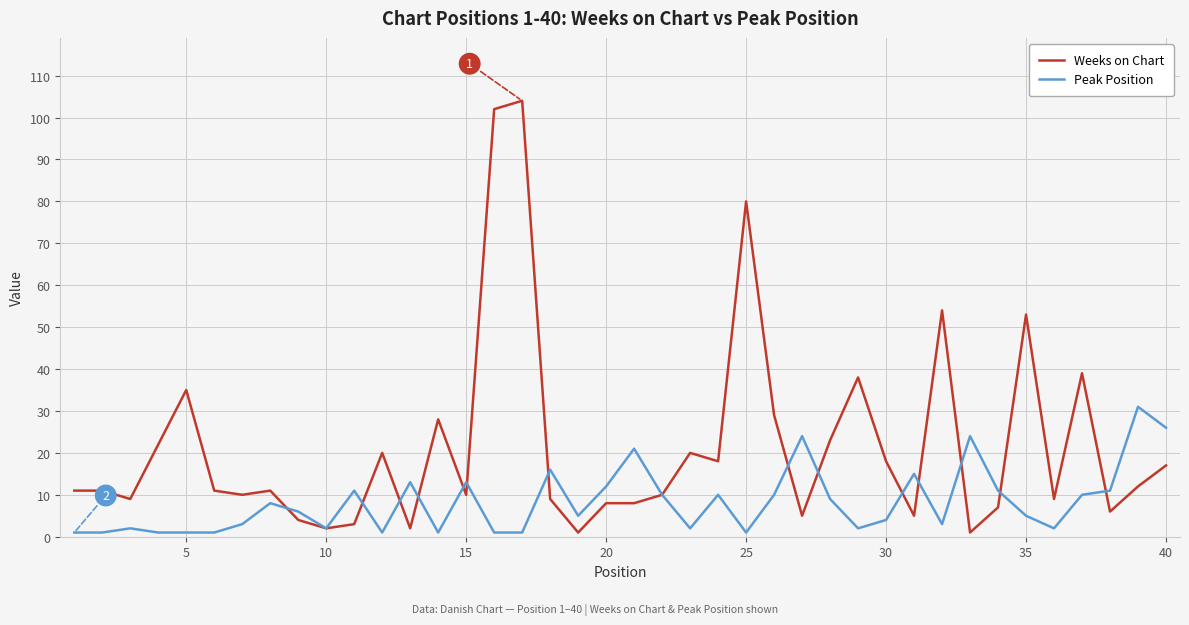

Which series has the largest total across all categories?

Weeks on Chart